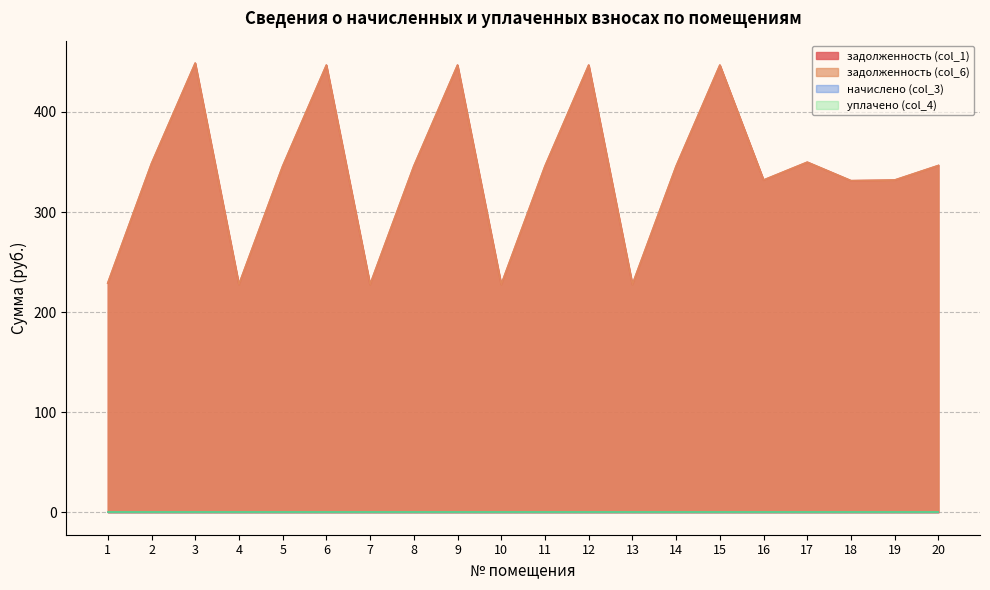

True or false: задолженность (col_6) and задолженность (col_1) cross at least once.

False